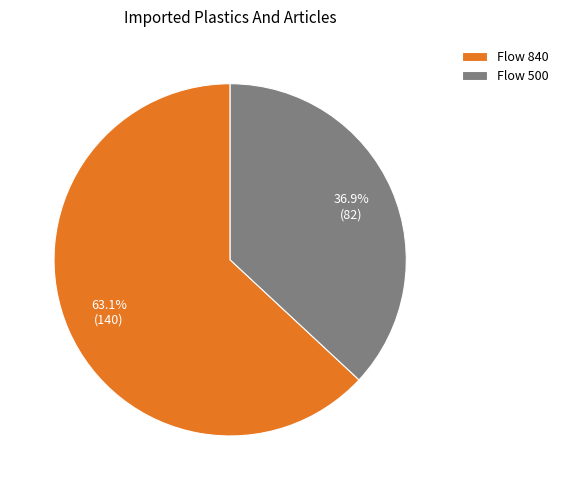

Which slice is the largest?

Flow 840